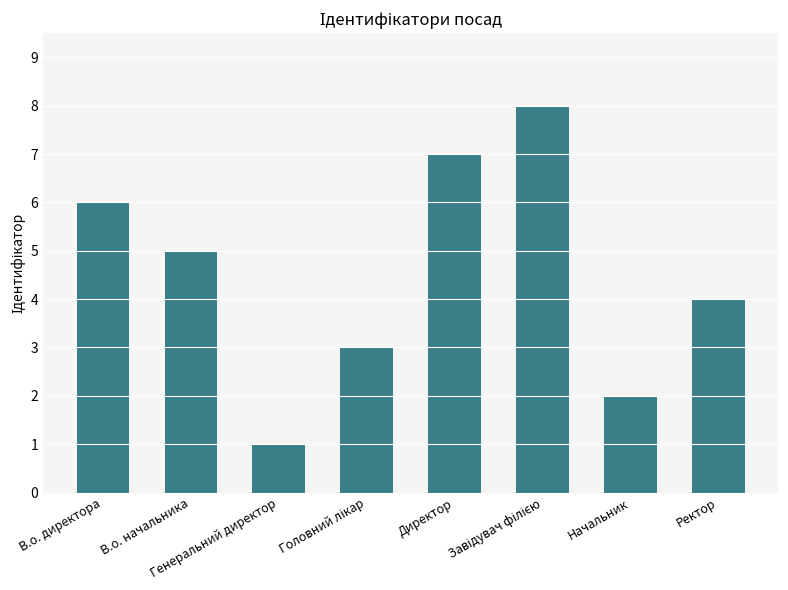

The value at В.о. начальника is 5. True or false?

True